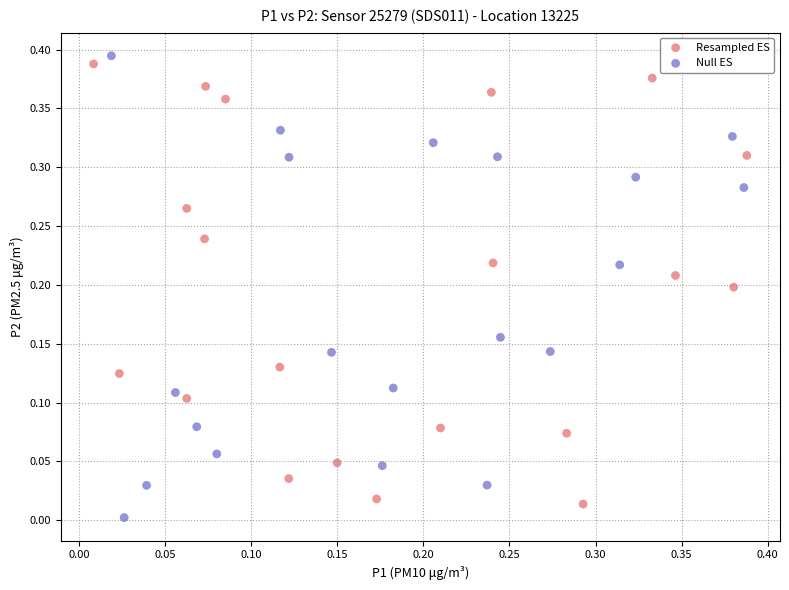

Which series contains the highest Y value?

Null ES